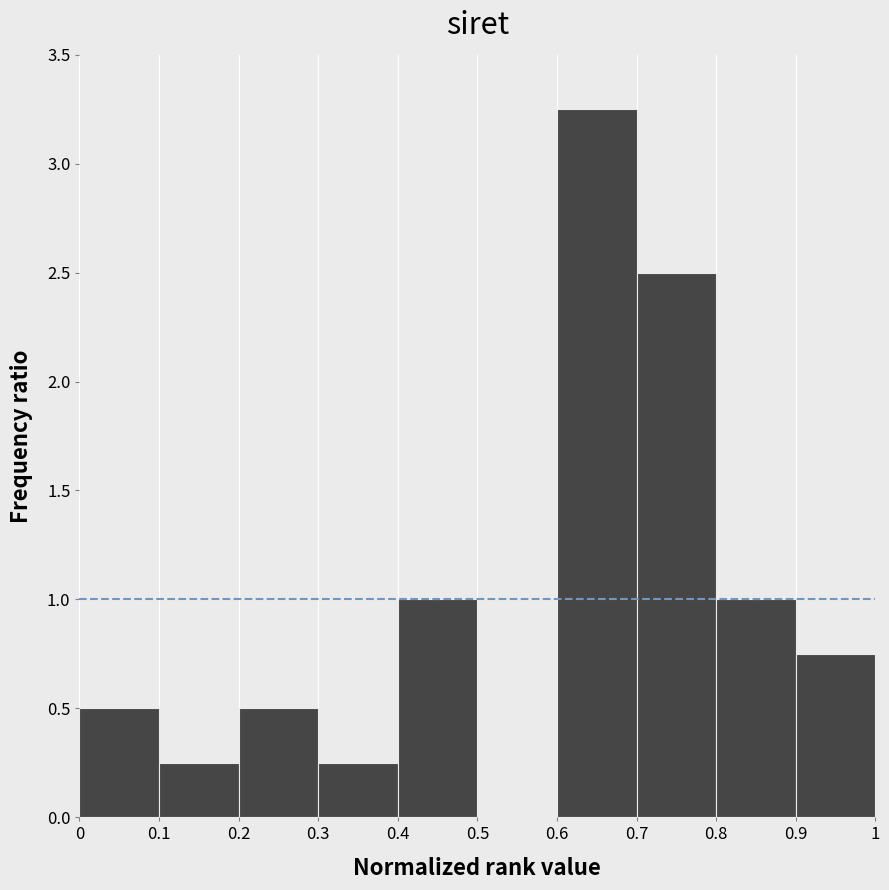

How tall is the bar that spans 0.7 to 0.8 on the x-axis? The values are not printed on the chart, so give them approximately, as read against the axis.

2.50